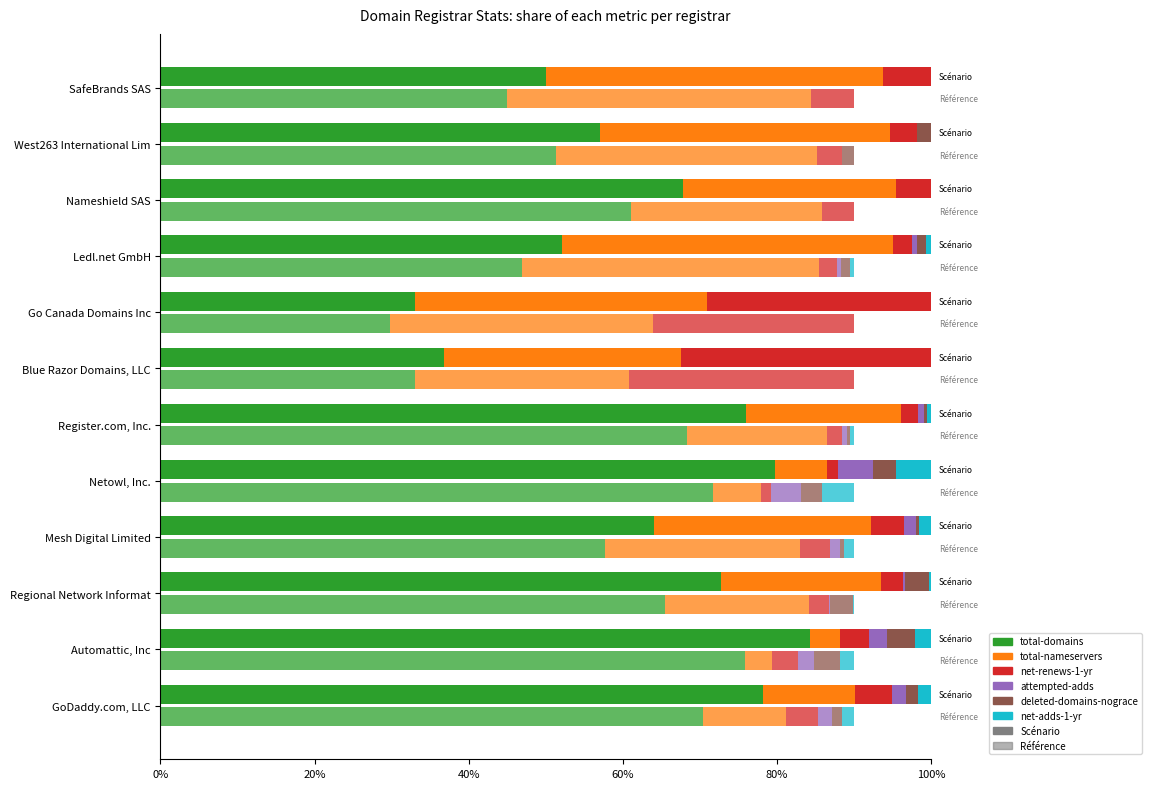

Reading left to right, extract all data points from this chart.

78.2	84.3	72.7	64.1	79.7	75.9	36.8	33.1	52.2	67.8	57.0	50.0